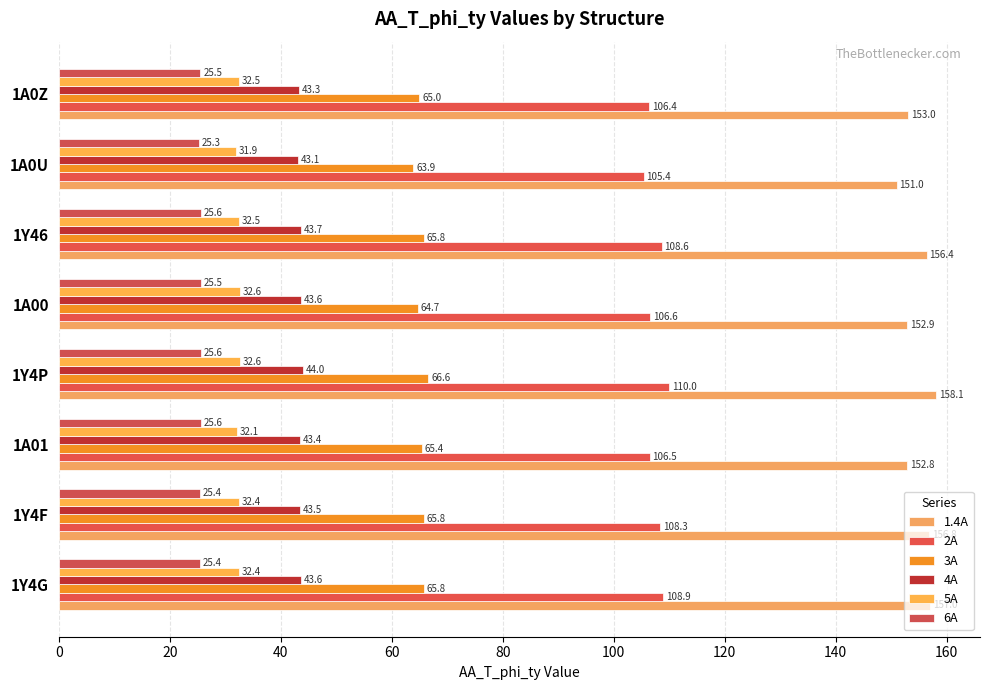

Which series has the largest total across all categories?

1.4A